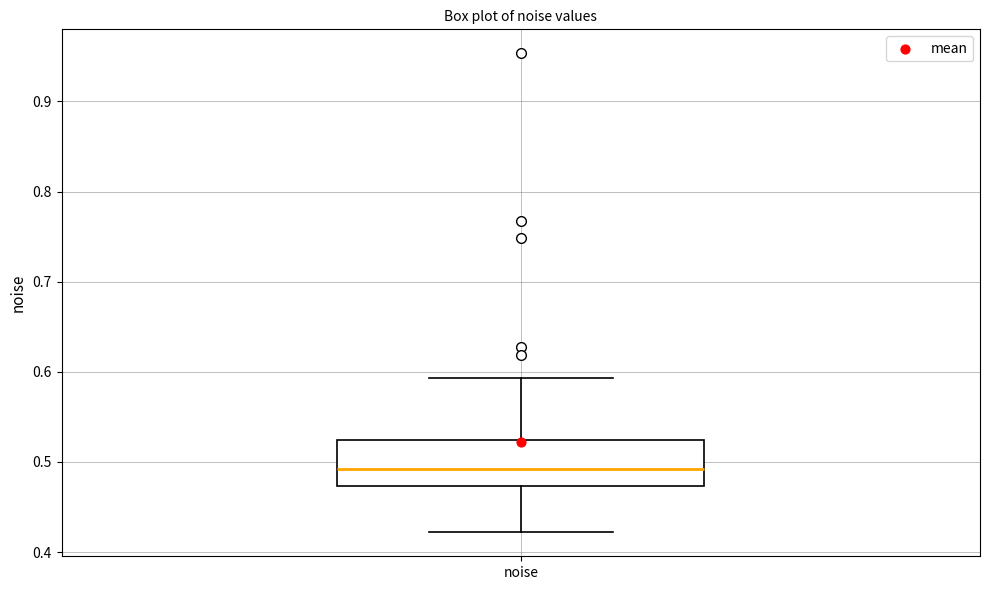

Where is the lower edge of the box for noise on the y-axis? The values are not printed on the chart, so give them approximately, as read against the axis.

0.47